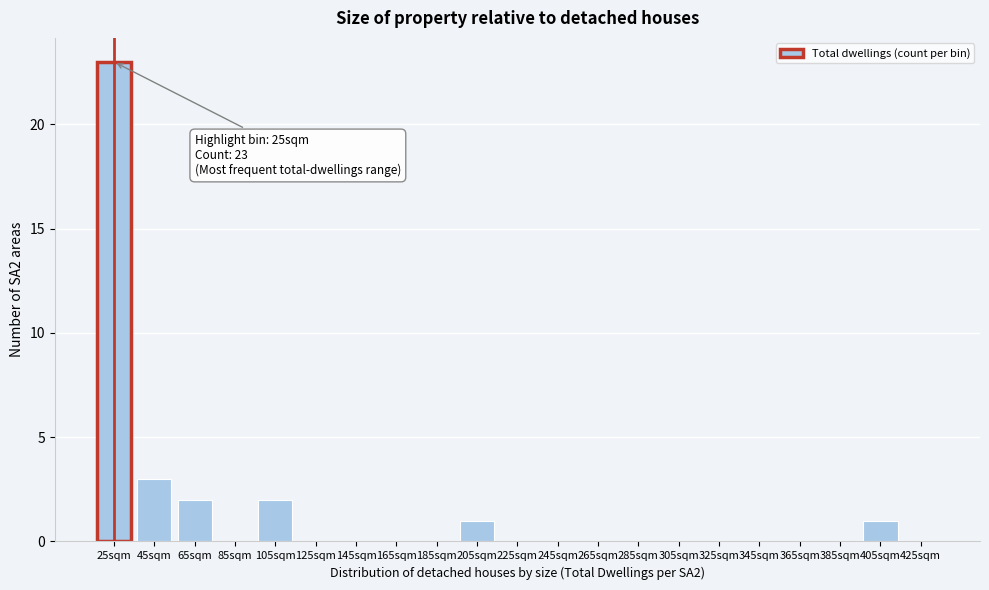

Reading left to right, list all the values displayed in this chart.

25sqm=23	45sqm=3	65sqm=2	85sqm=0	105sqm=2	125sqm=0	145sqm=0	165sqm=0	185sqm=0	205sqm=1	225sqm=0	245sqm=0	265sqm=0	285sqm=0	305sqm=0	325sqm=0	345sqm=0	365sqm=0	385sqm=0	405sqm=1	425sqm=0